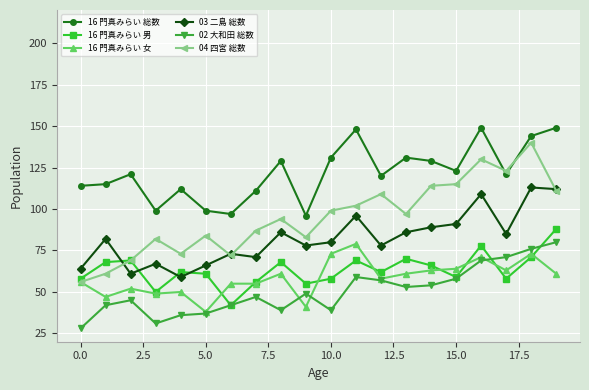

What is the value of the 16 門真みらい 女 point at the 16th from the left?

64